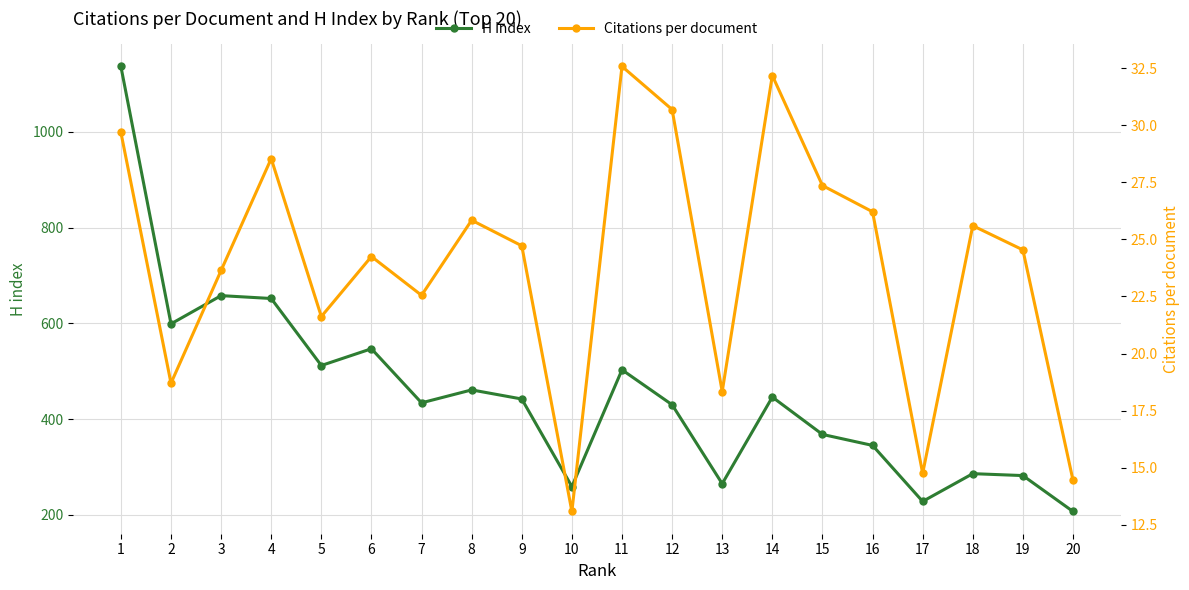

True or false: Citations per document and H index intersect in this chart.

False